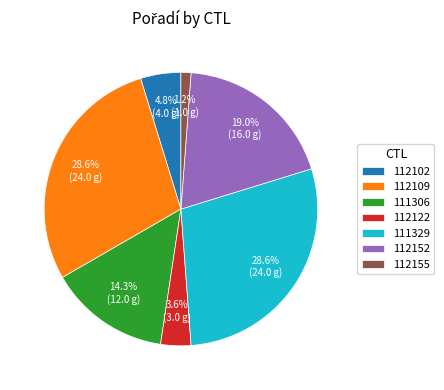

To the nearest percent, what is the average slice percentage?

14%